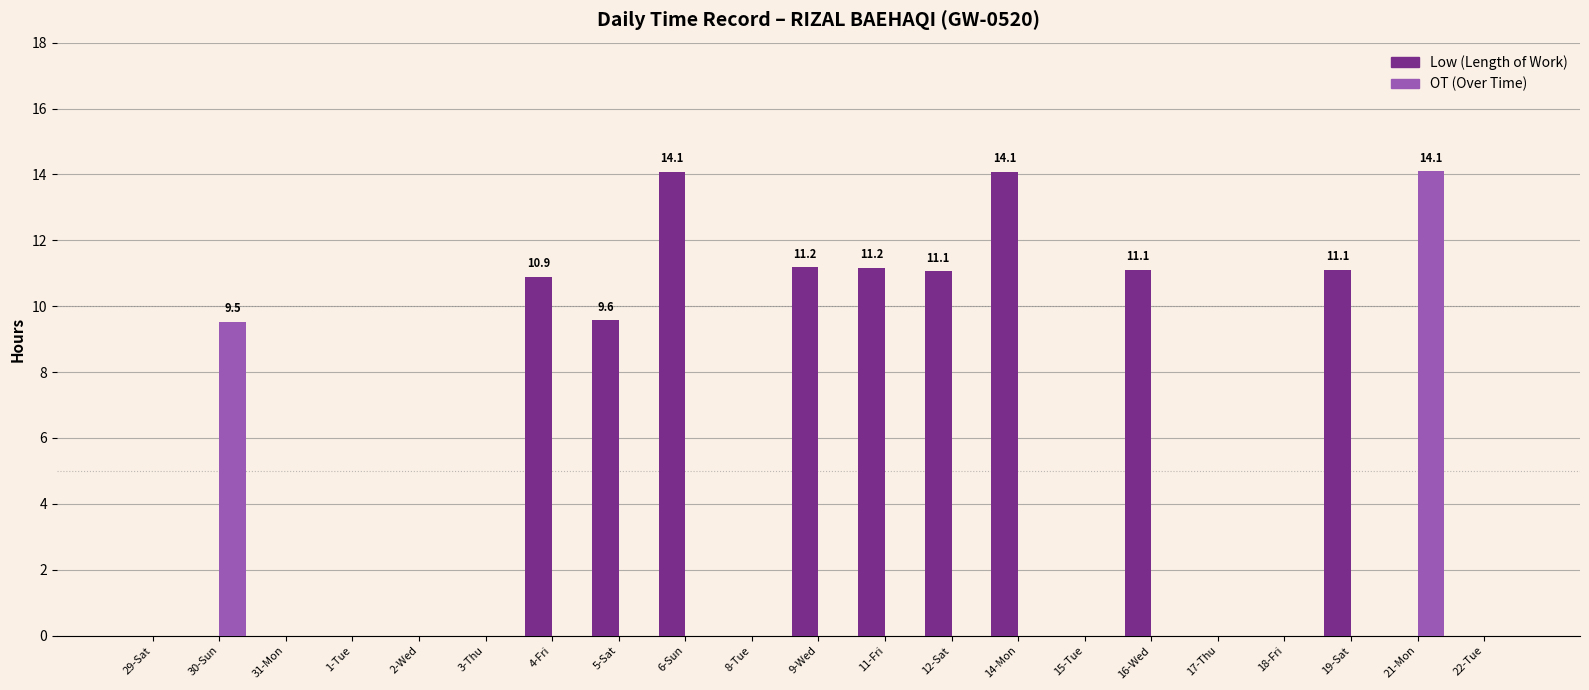

What is the greatest value displayed?

14.1